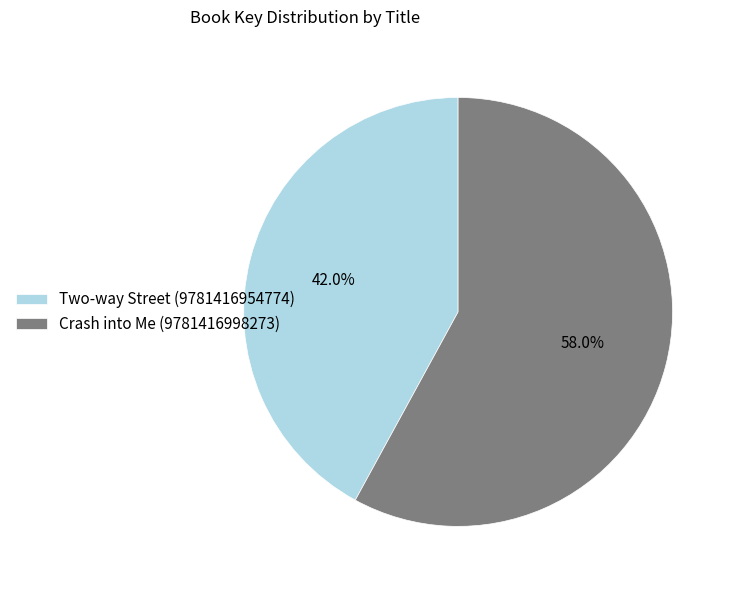

Combined, do Crash into Me (9781416998273) and Two-way Street (9781416954774) account for over 50%?

Yes